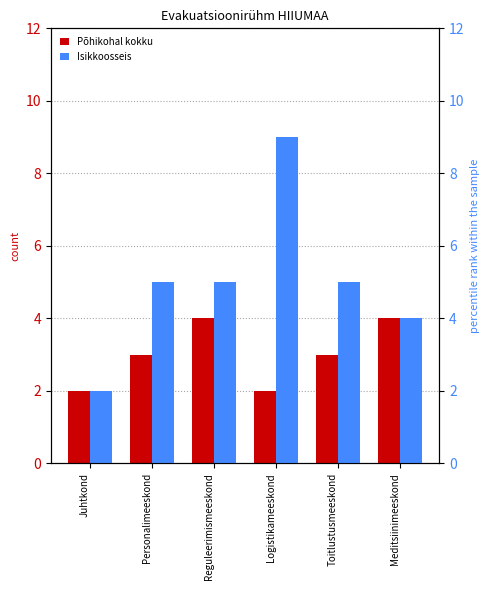

At how many categories does at least one series exceed 3?

5